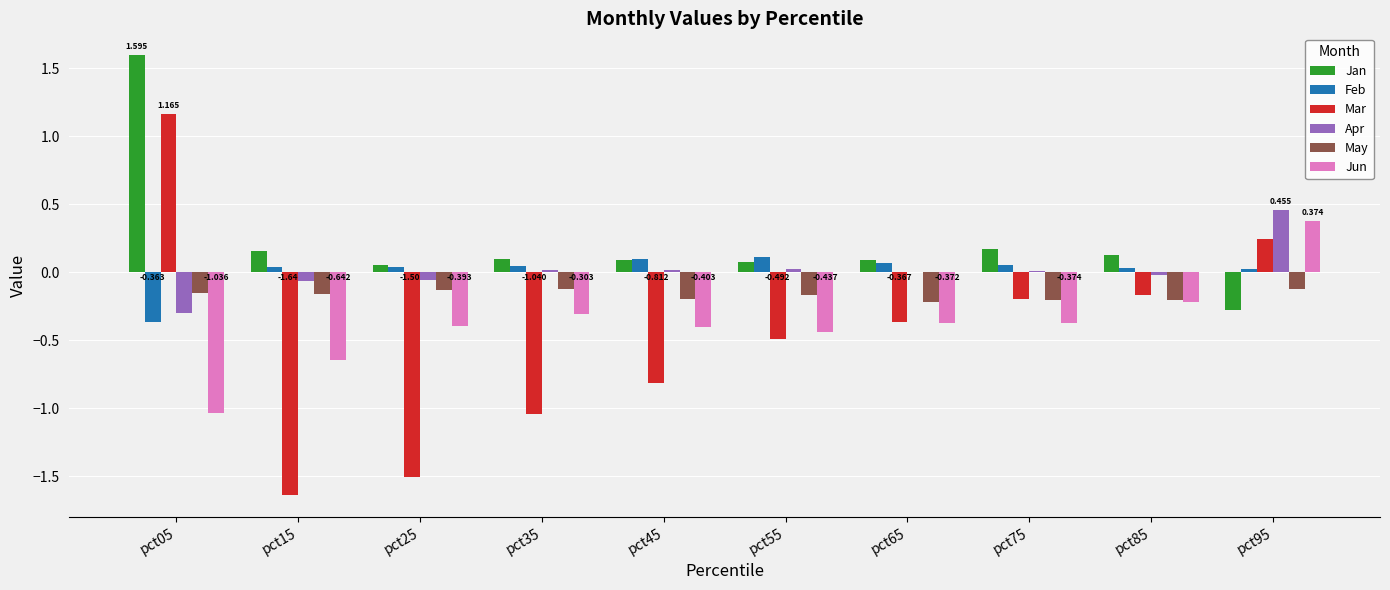

Is the value of Feb at pct65 greater than the value of Jun at pct15?

Yes